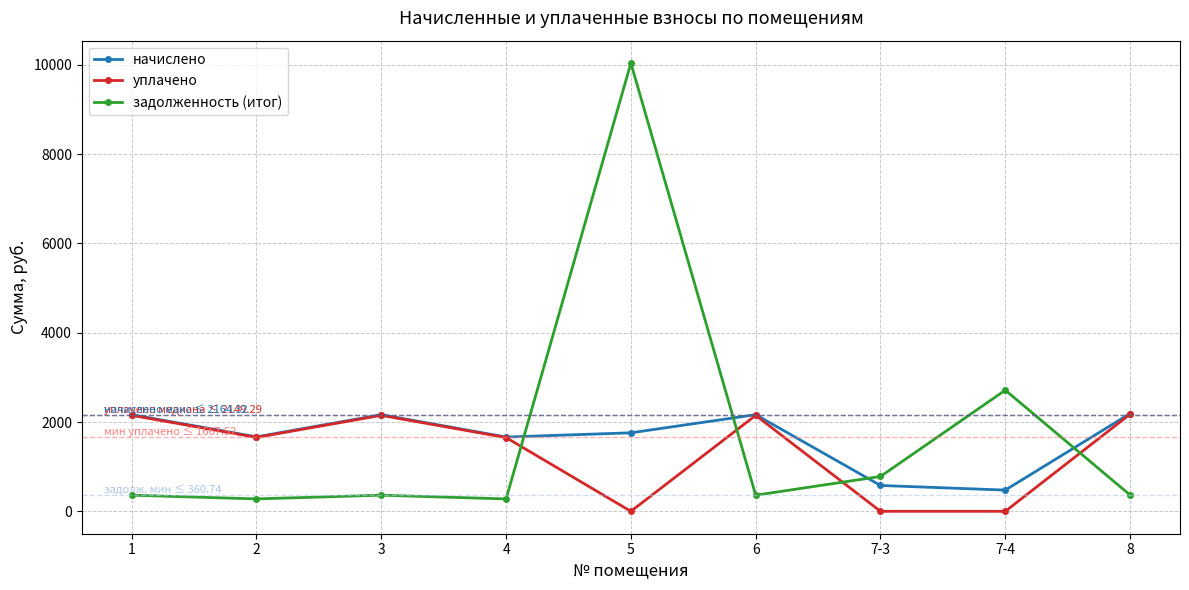

What is the maximum value shown in the chart?

10039.4